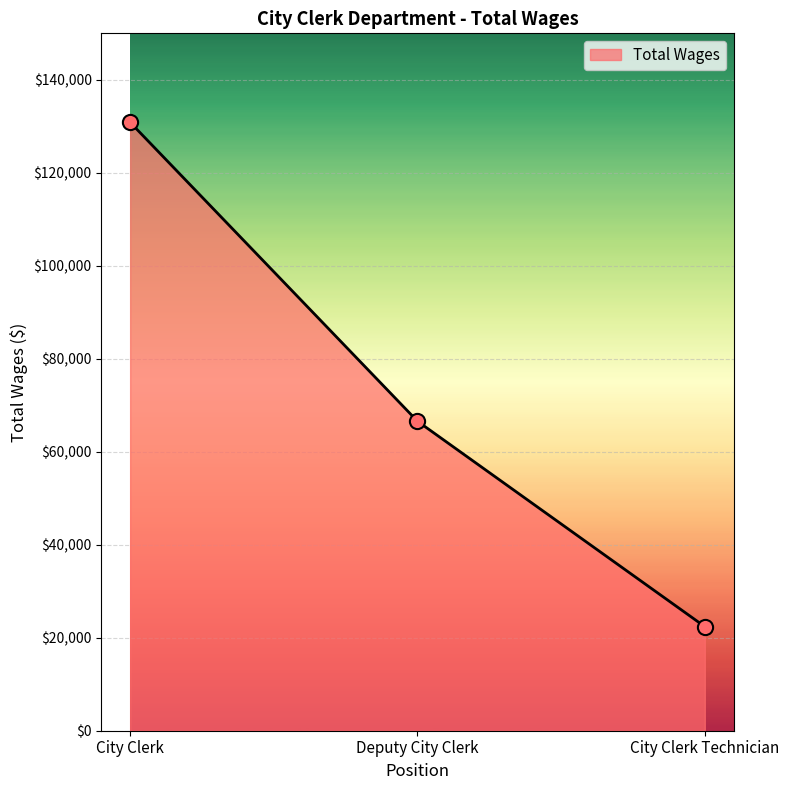

Which has a higher value, City Clerk Technician or Deputy City Clerk?

Deputy City Clerk